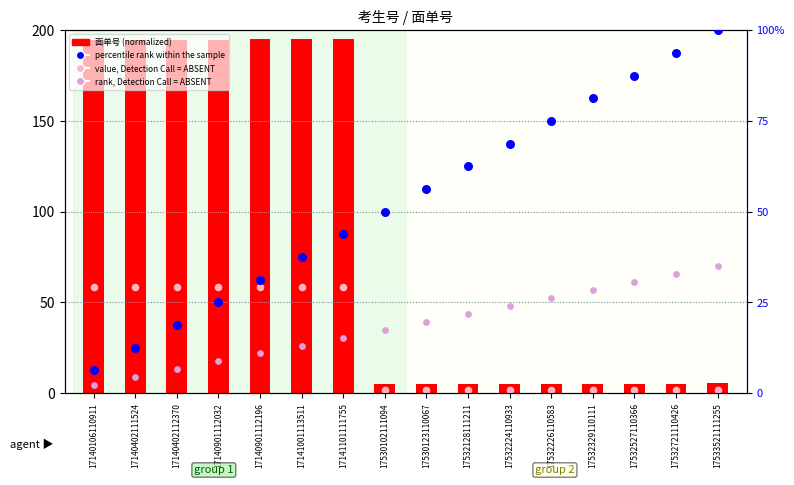

Which series reaches the minimum Y coordinate?

value, Detection Call = ABSENT